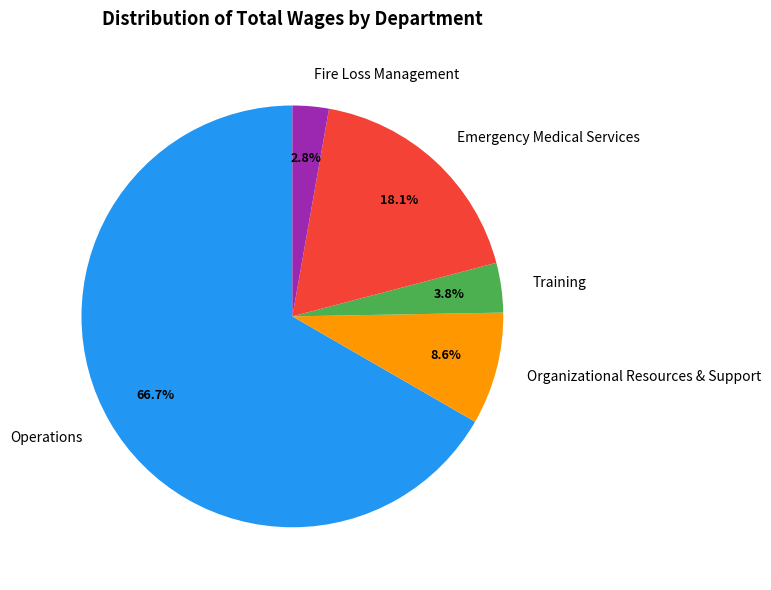

How many segments does this pie chart have?

5